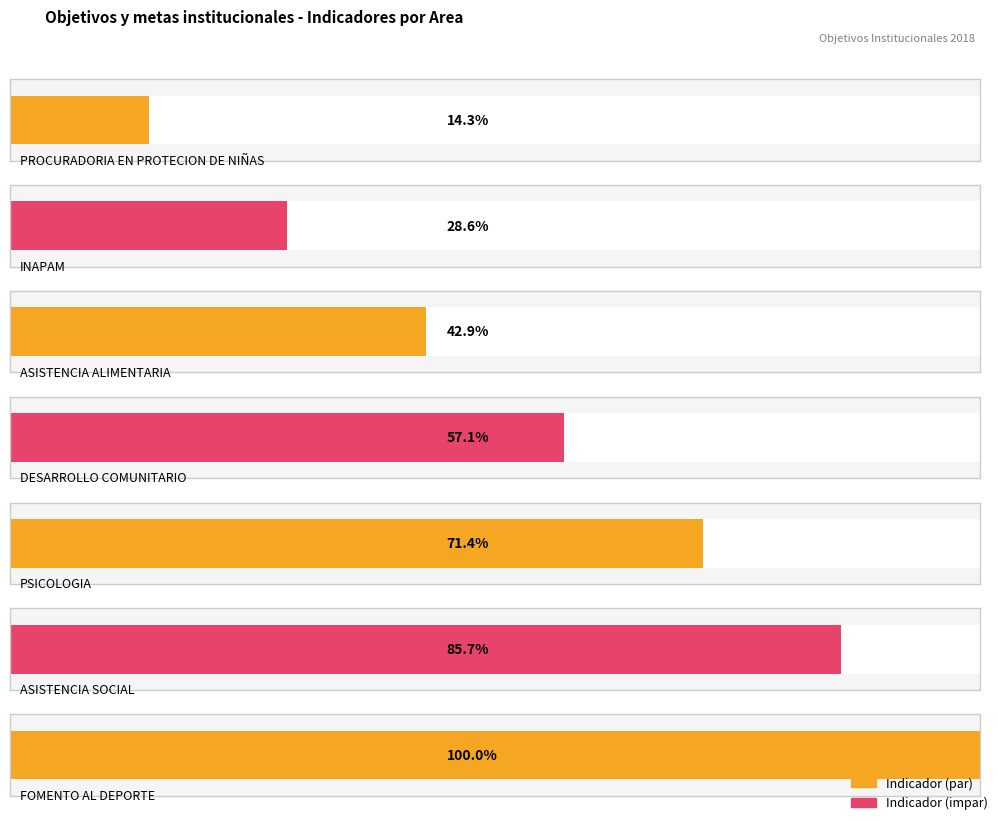

Count the number of categories in the chart.

7